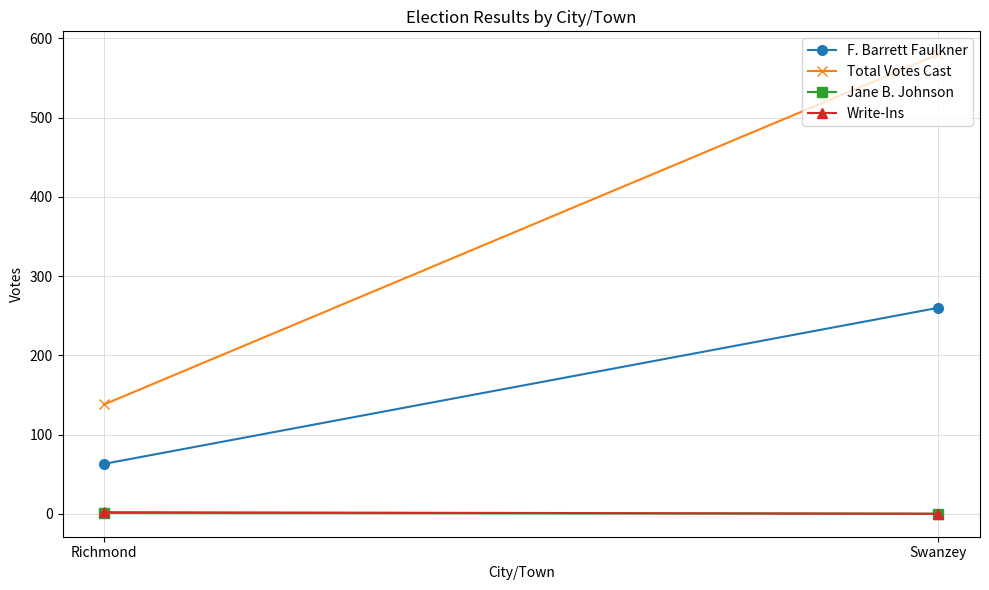

True or false: Total Votes Cast has a value of 88 at Richmond.

False